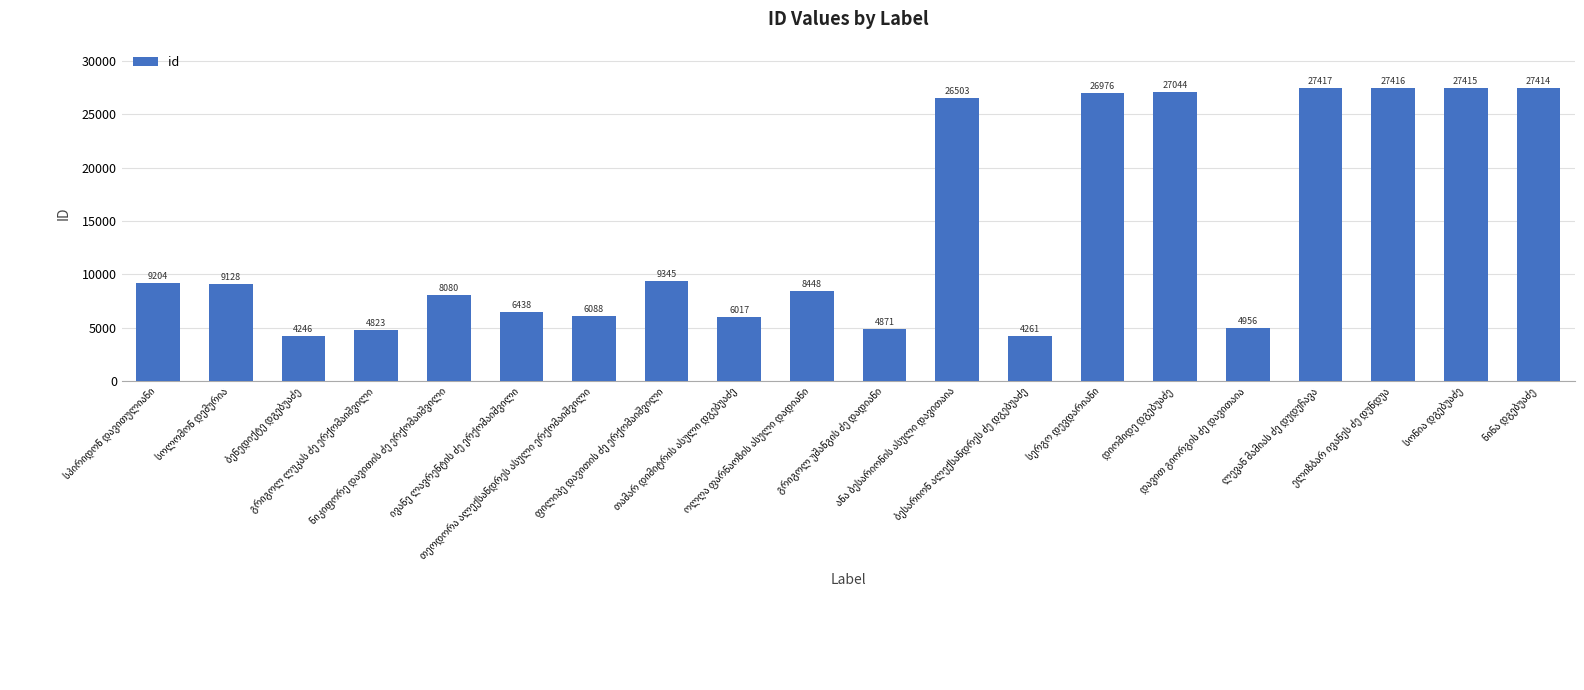

What is the value of the 12th bar from the left?

26503